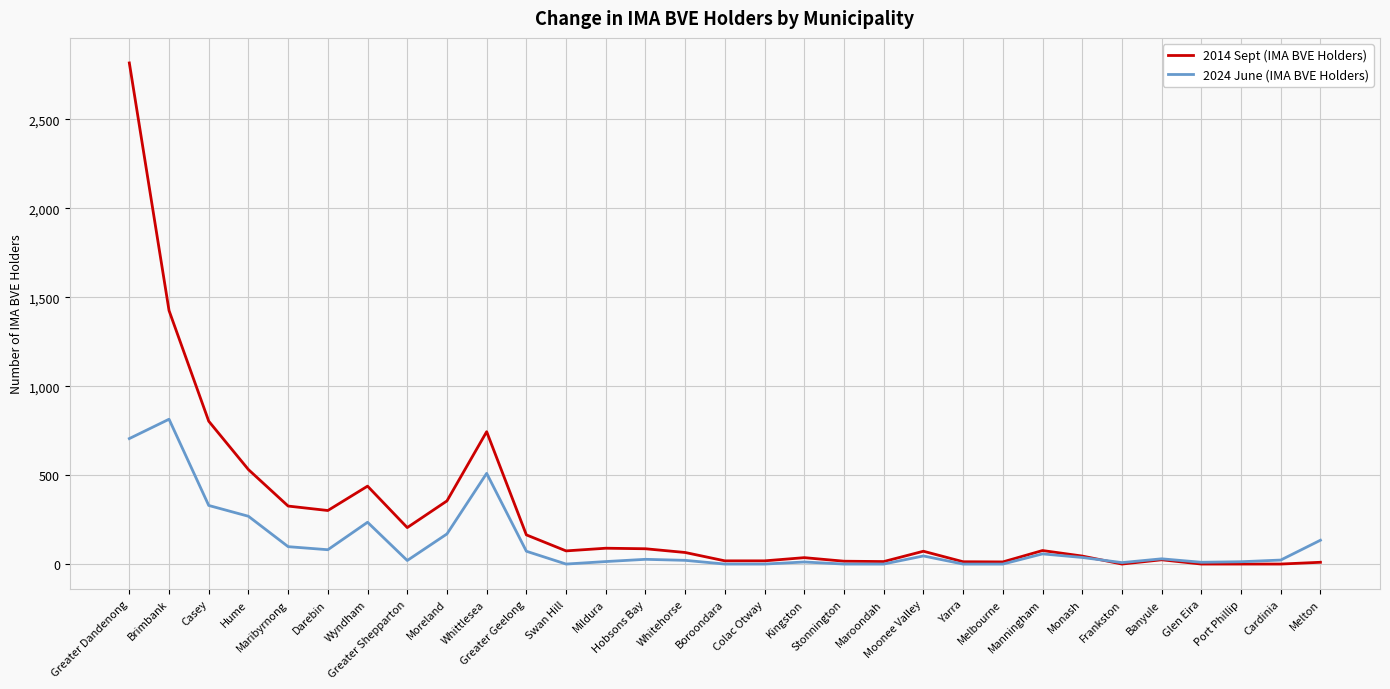

What are all the series names shown in the legend?

2014 Sept (IMA BVE Holders), 2024 June (IMA BVE Holders)